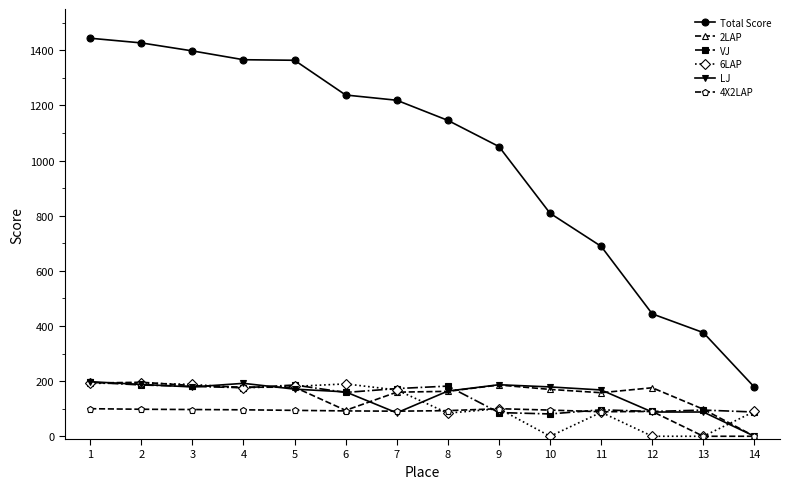

What is the spread (max minus min) of values at 4?

1270